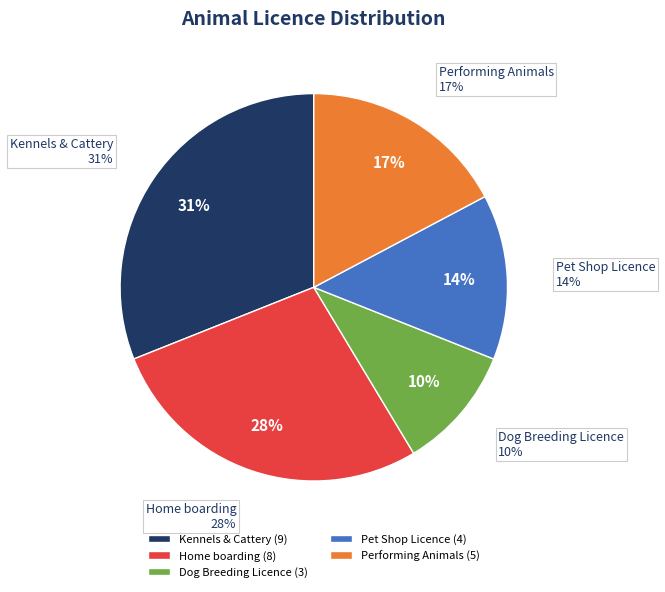

What percentage is the Dog Breeding Licence slice, to the nearest percent?

10%